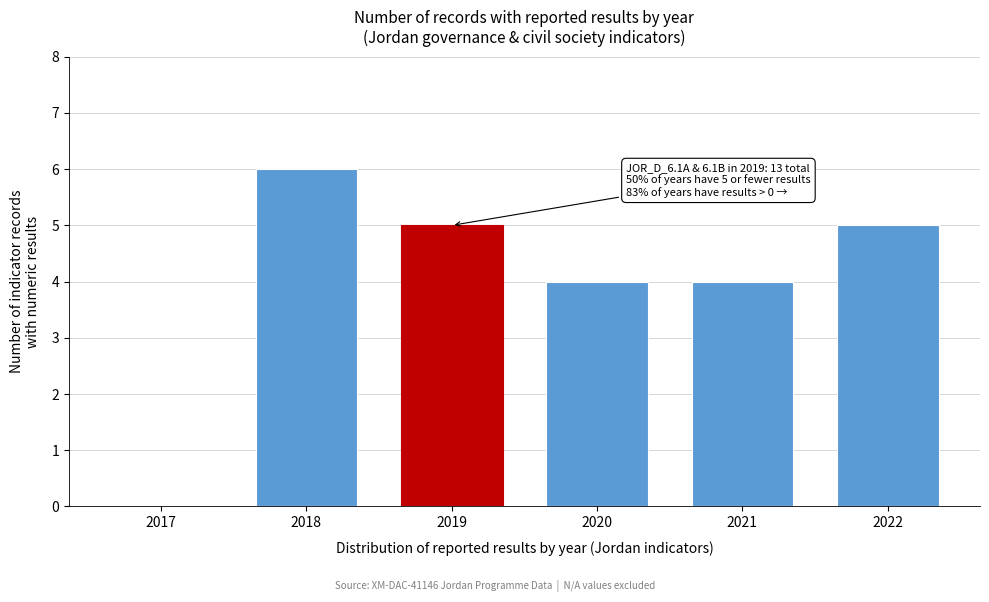

Reading left to right, transcribe all the data shown in this chart.

2017=0	2018=6	2019=5	2020=4	2021=4	2022=5